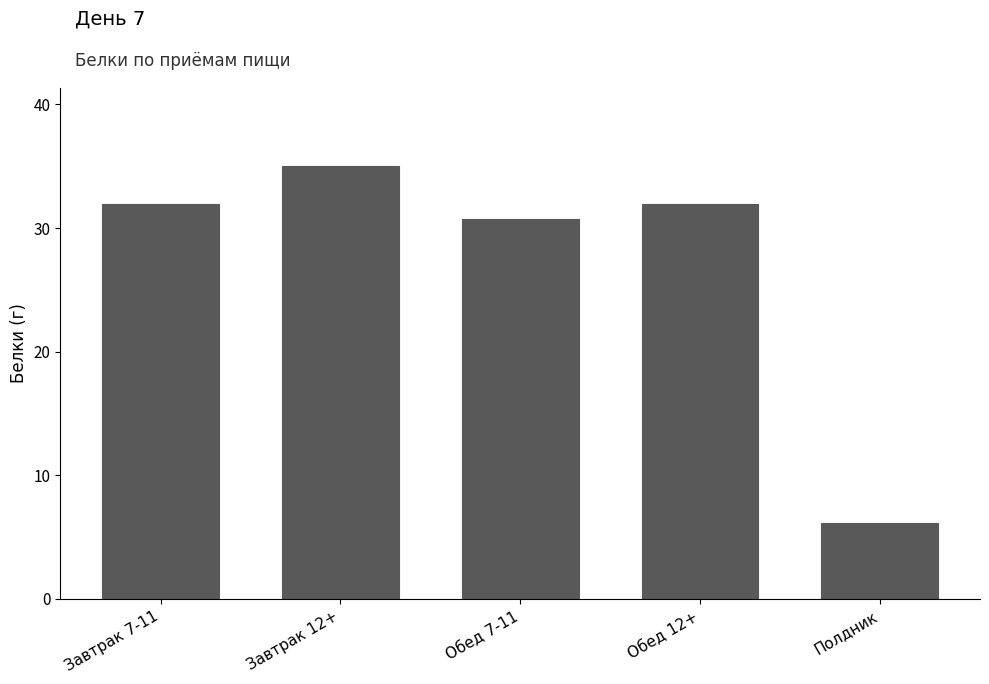

How many categories are shown in the chart?

5